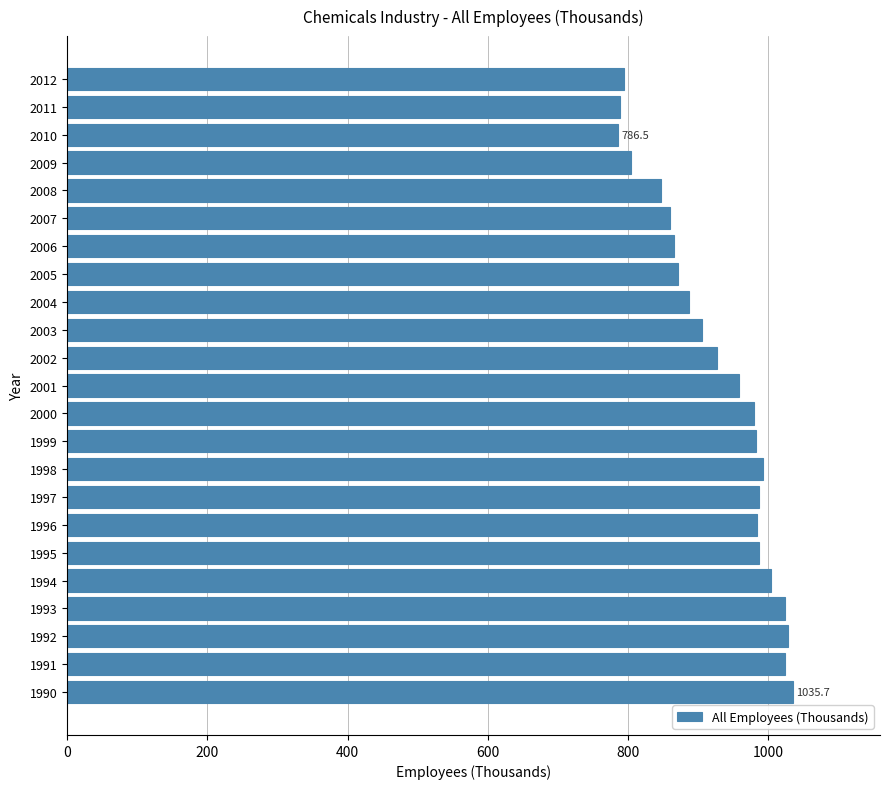

What is the smallest value displayed?

786.5